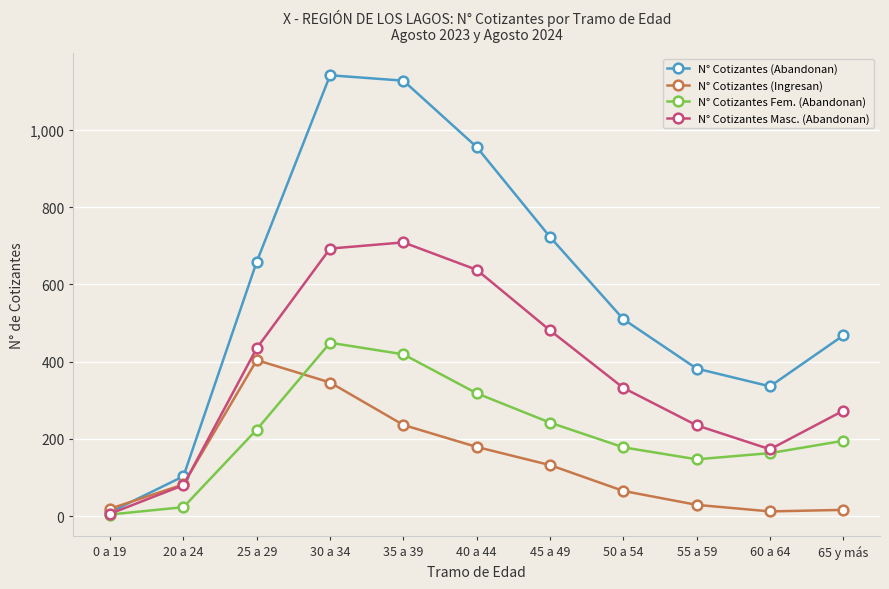

Which category has the highest value in the N° Cotizantes (Ingresan) series?

25 a 29